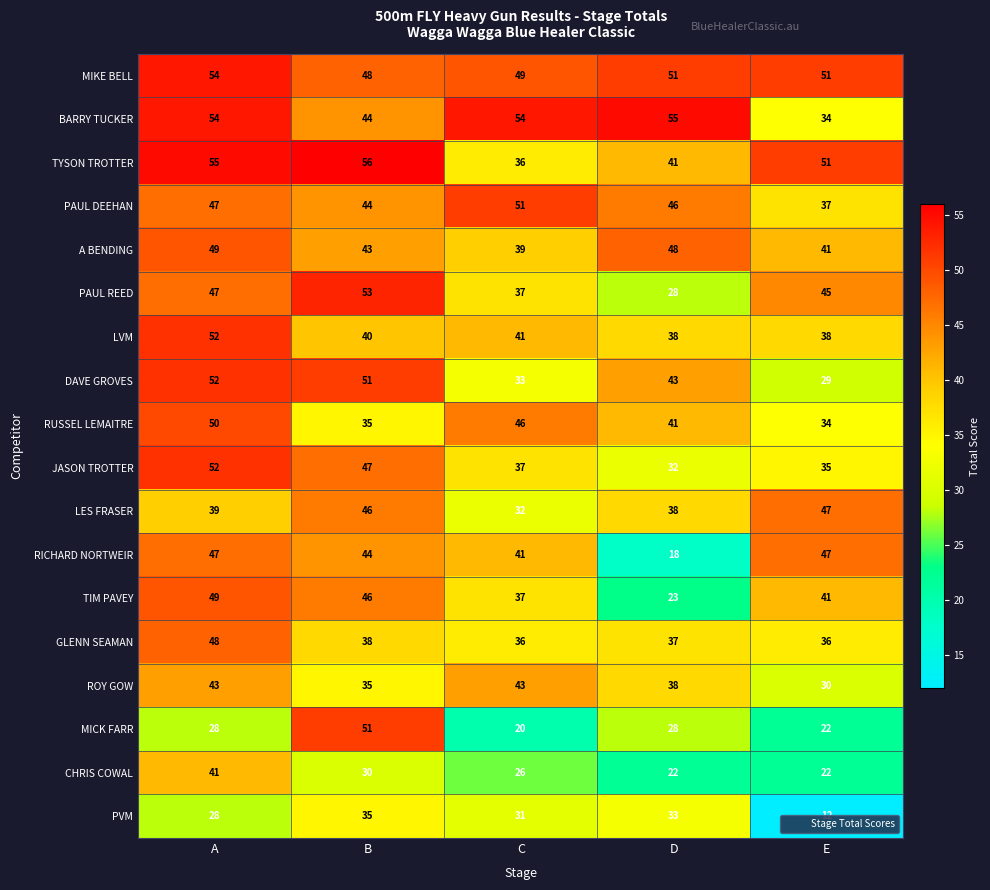

Is it true that LVM equals 68 at B?

False